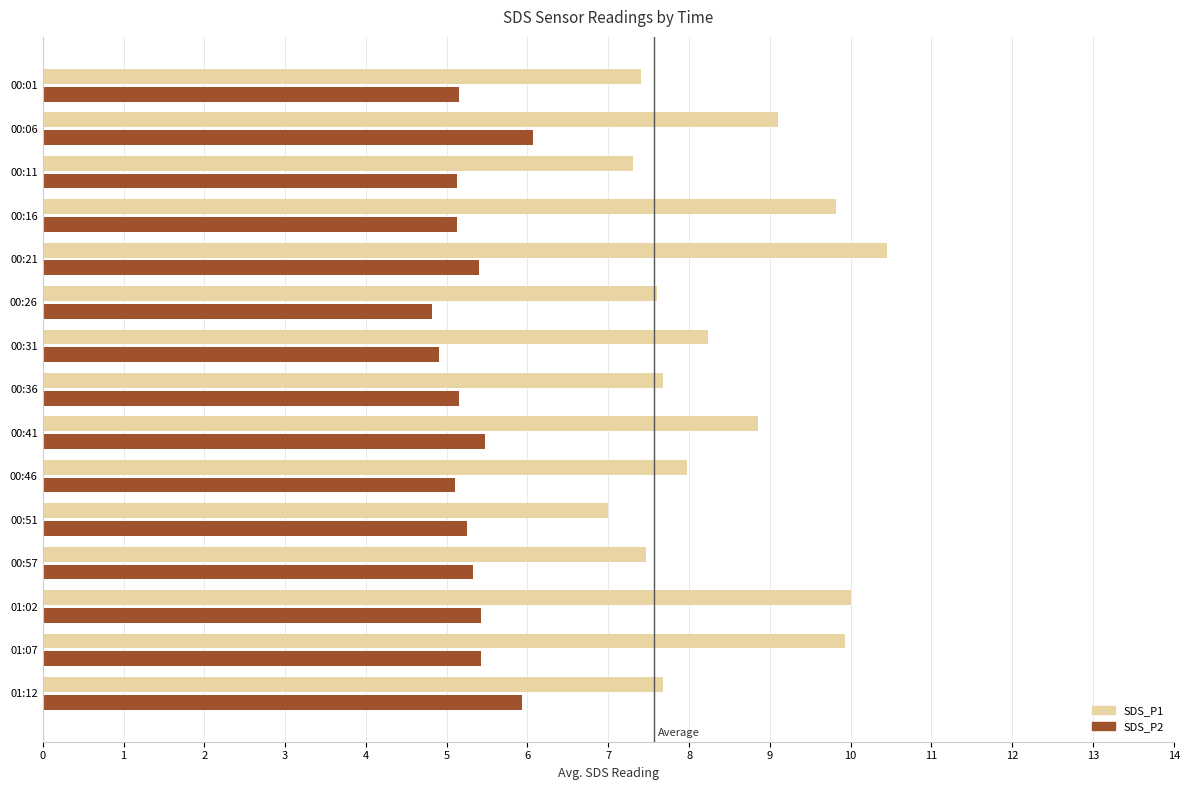

Is it true that SDS_P1 equals 17.8 at 01:07?

False